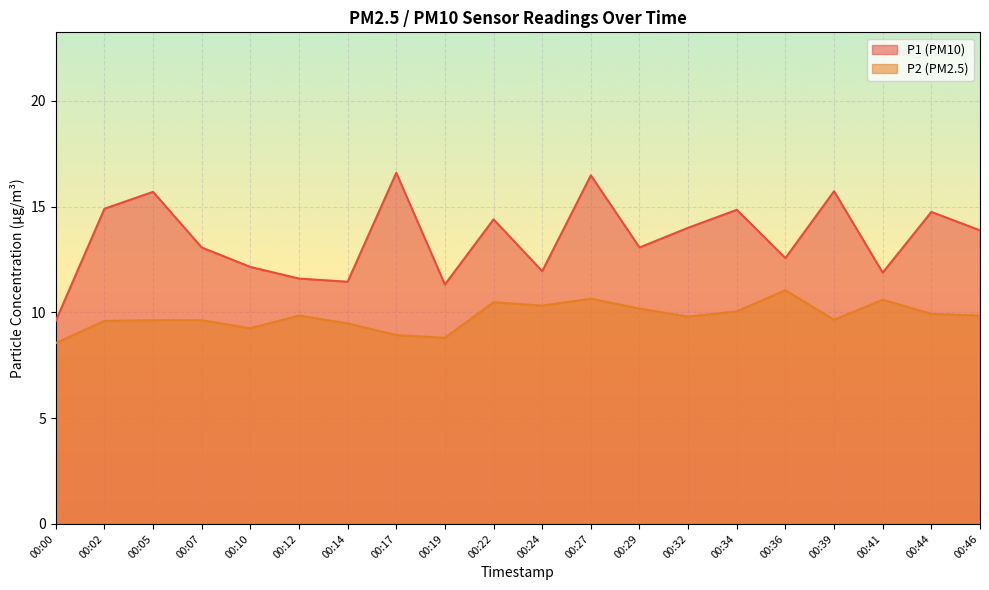

What is the difference between the maximum and second lowest values in the P2 series?

2.2